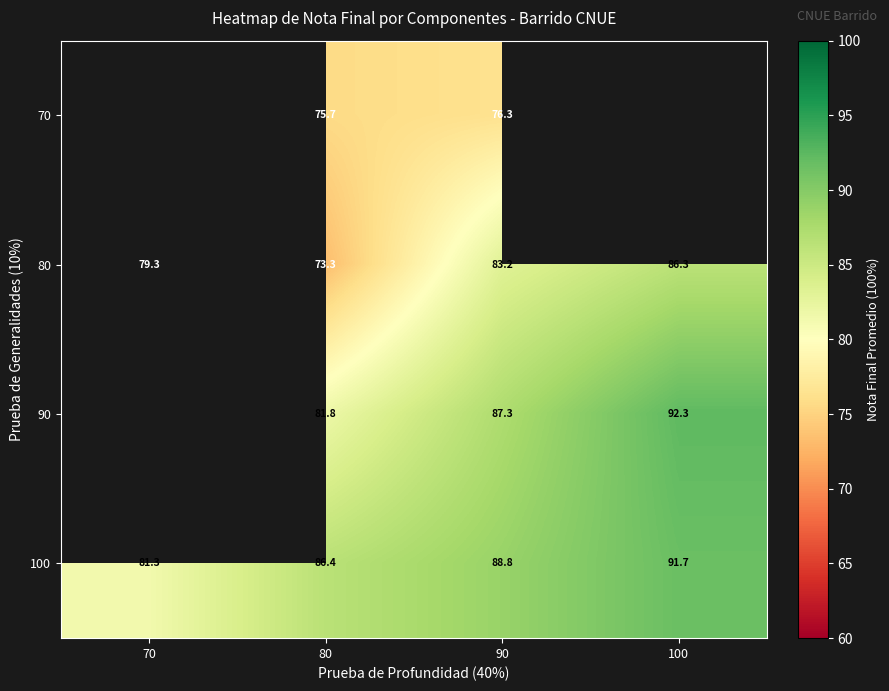

What is the total value across all series at 80?

317.2